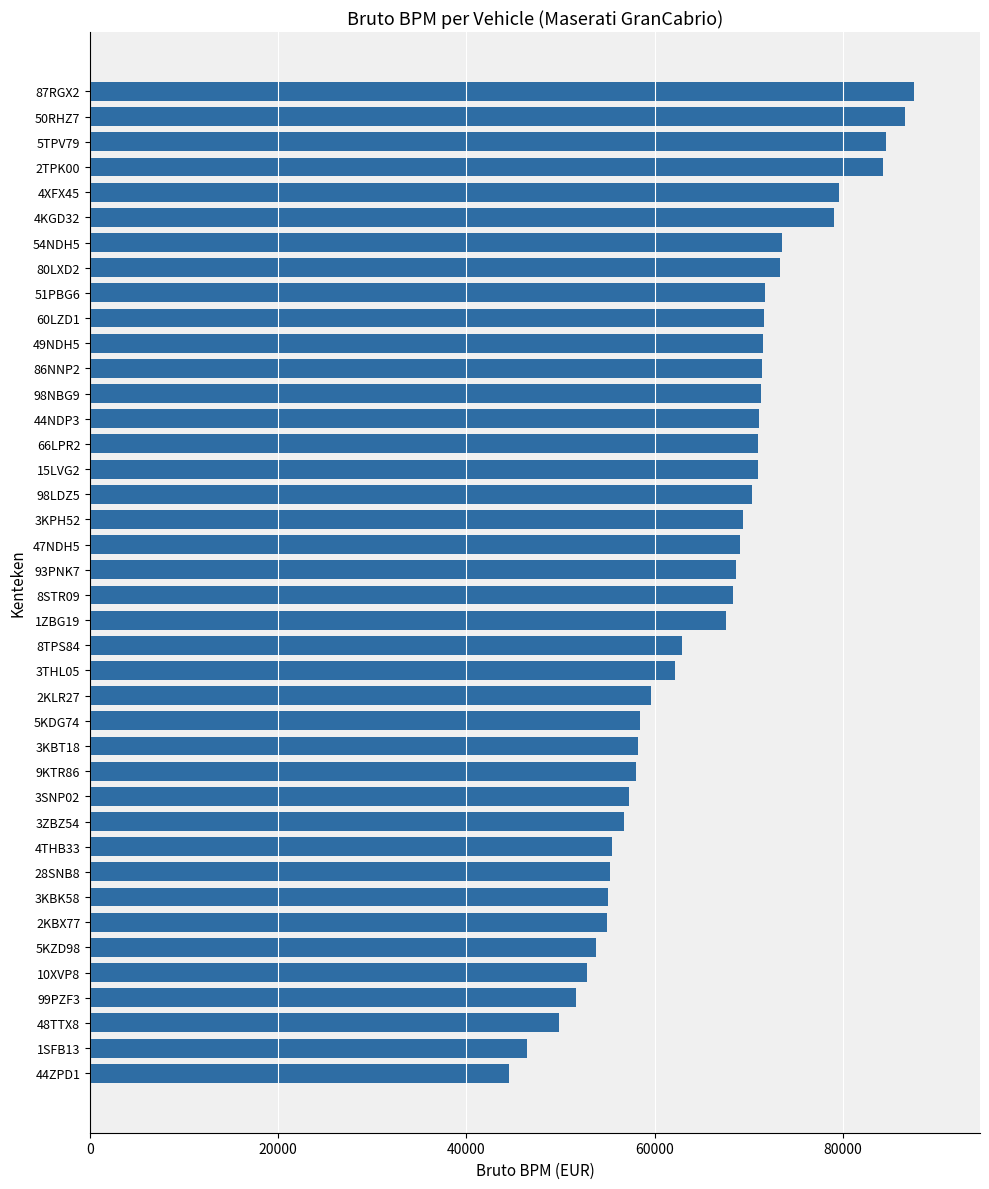

Is it true that the value at 98LDZ5 is 95596?

False